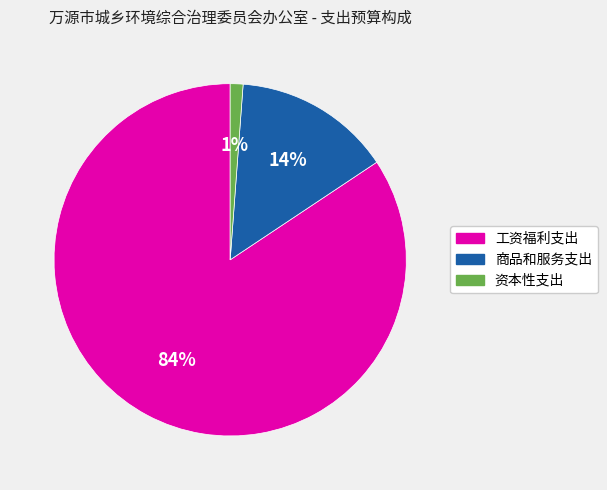

Is 工资福利支出 the majority of the pie?

Yes